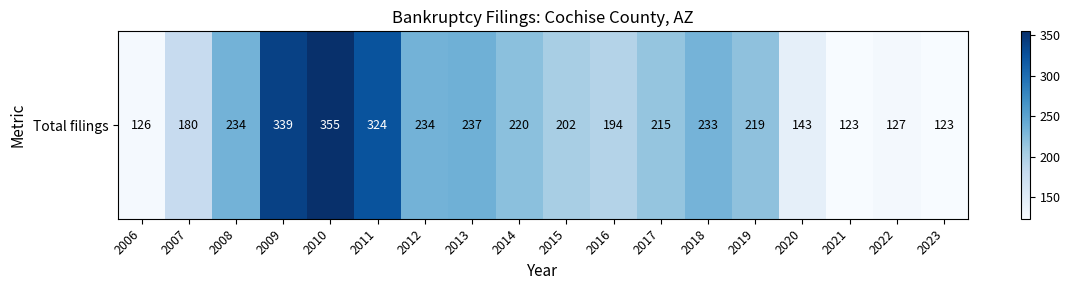

What is the sum of all values?

3828